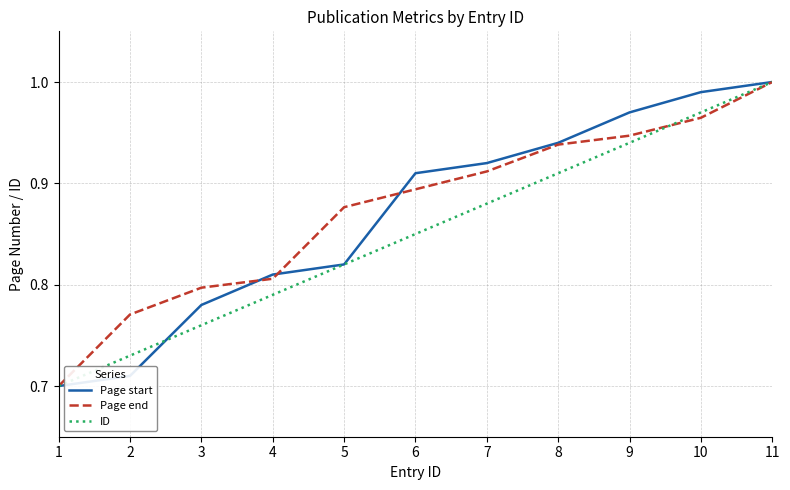

Which category has the highest value across all series?

11